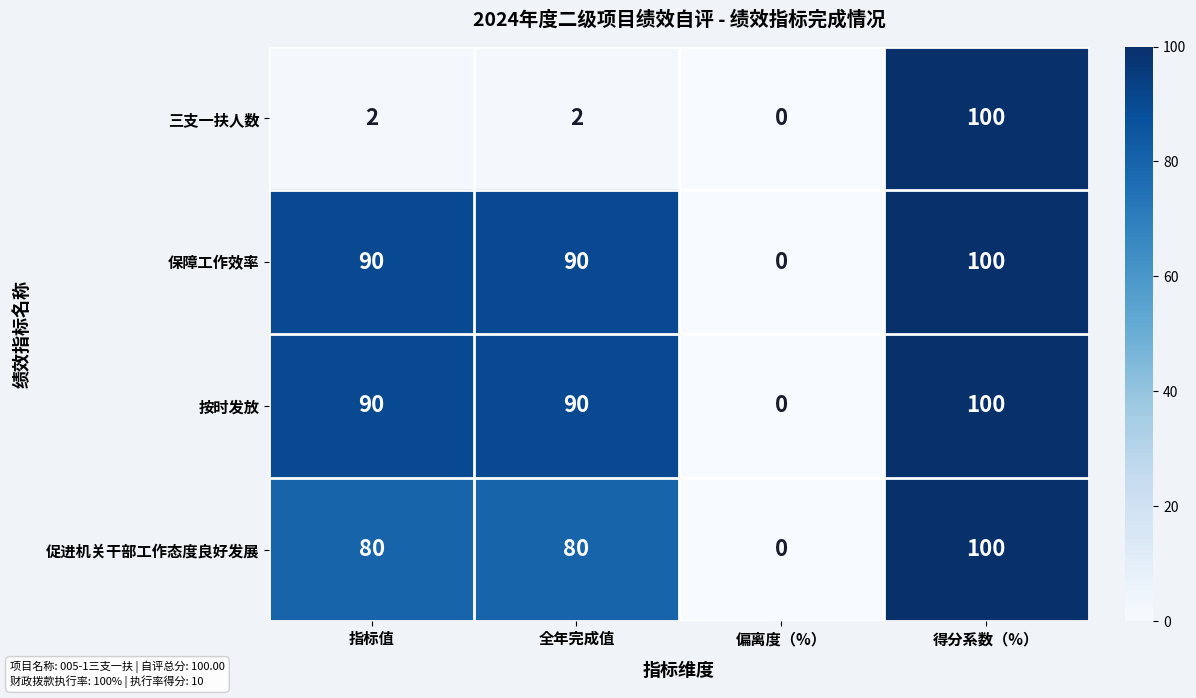

What value does the 按时发放 series have at 得分系数（%）?

100